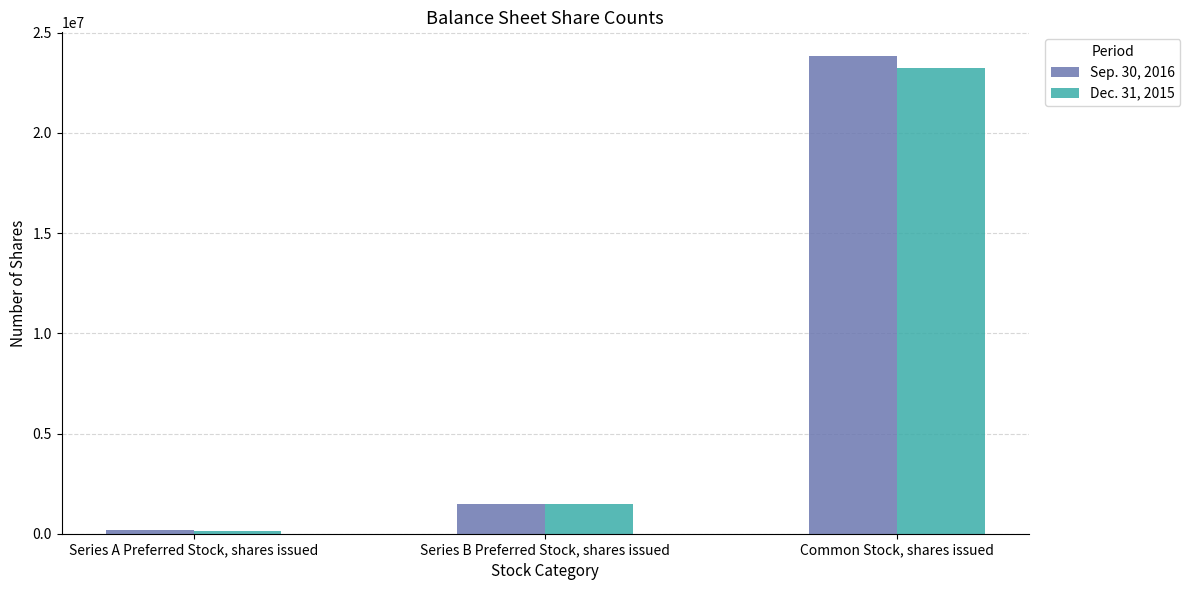

What is the label of the 2nd bar from the left?

Series B Preferred Stock, shares issued